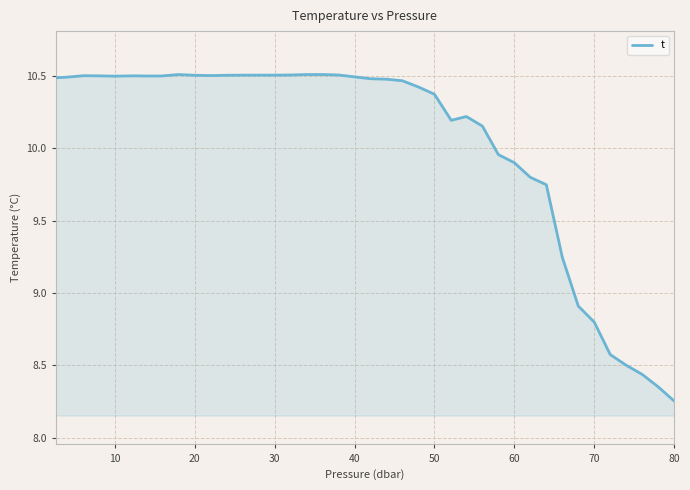

How many values are below 10?

12